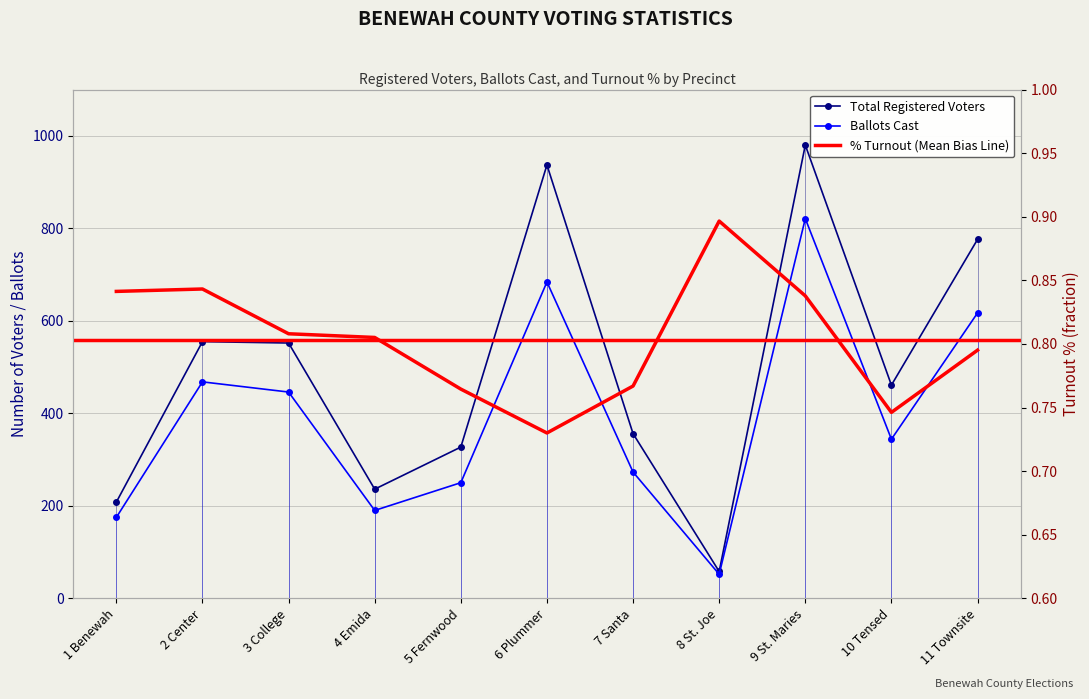

True or false: Total Registered Voters has a value of 108.6 at 4 Emida.

False